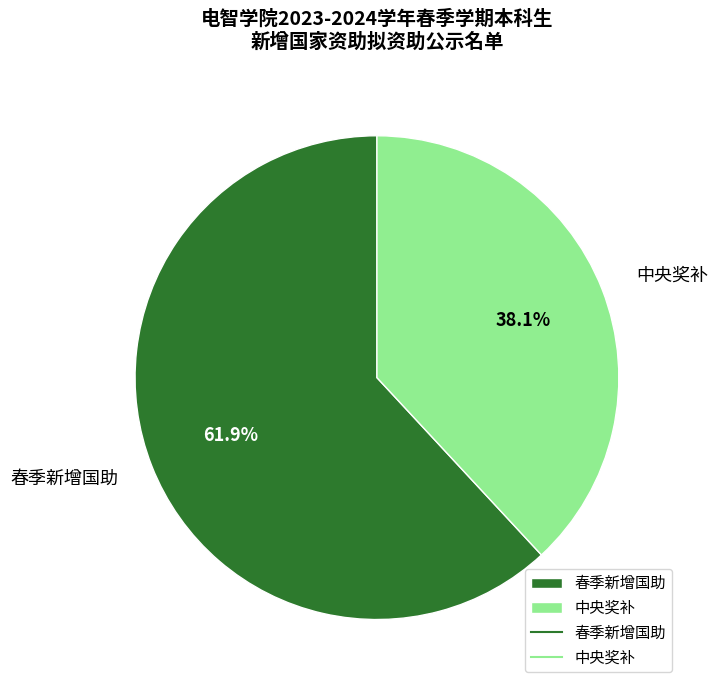

Rank the categories by value from highest to lowest.

春季新增国助, 中央奖补